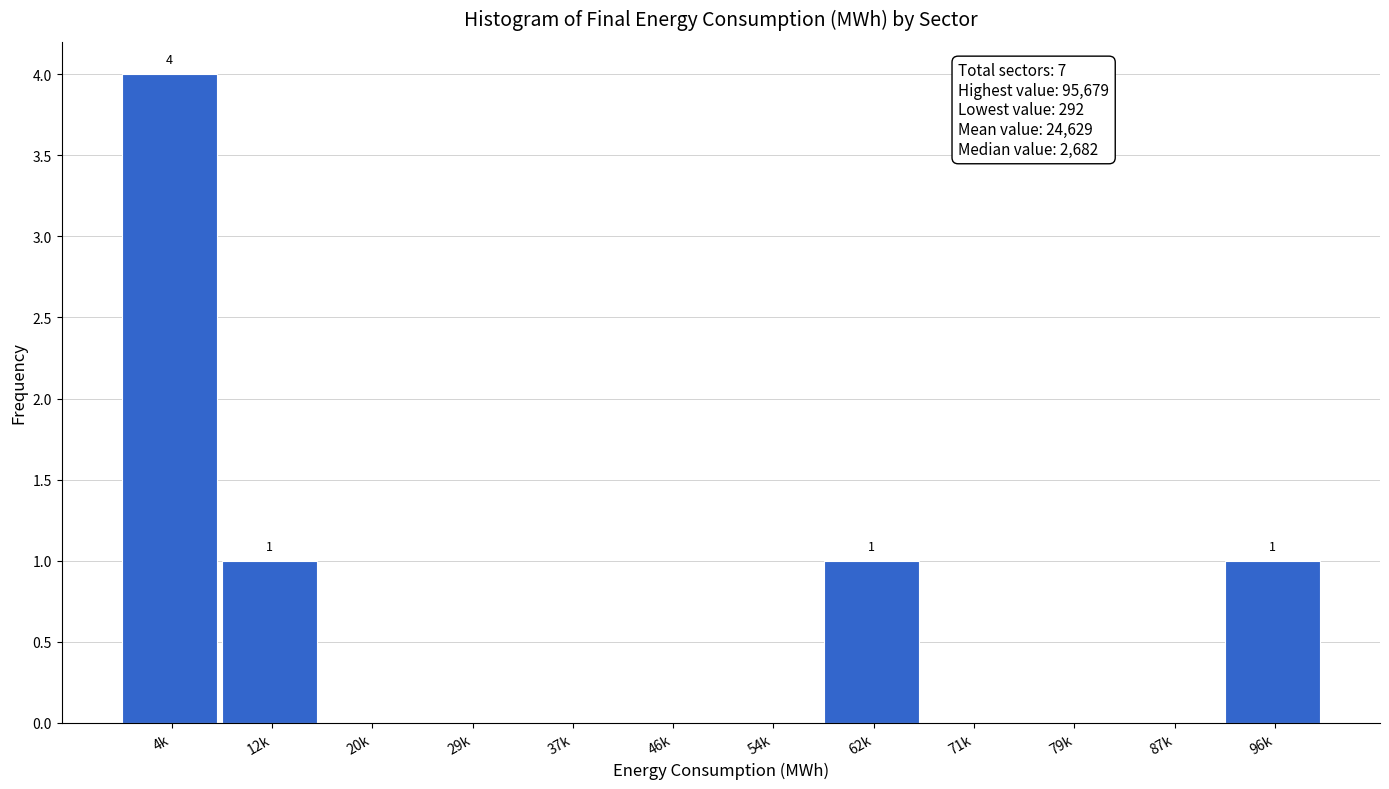

Reading left to right, transcribe all the data shown in this chart.

4k=4	12k=1	20k=0	29k=0	37k=0	46k=0	54k=0	62k=1	71k=0	79k=0	87k=0	96k=1